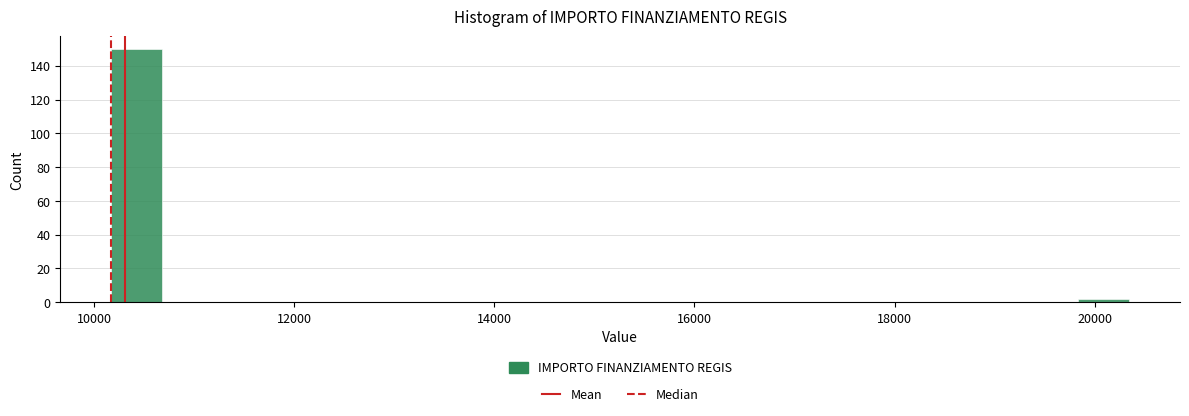

Around what value on the x-axis is the tallest bar? Give the approximate position of its centre, as read against the axis.

10400